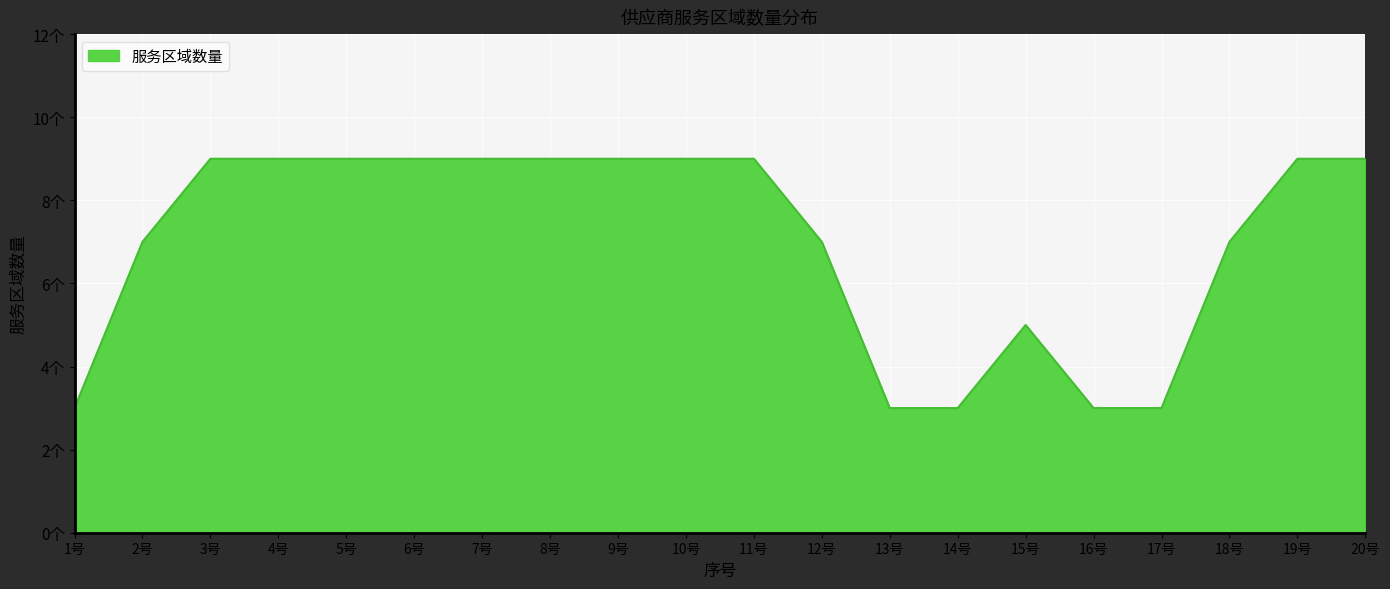

Does the chart display data point markers on the line(s)?

No